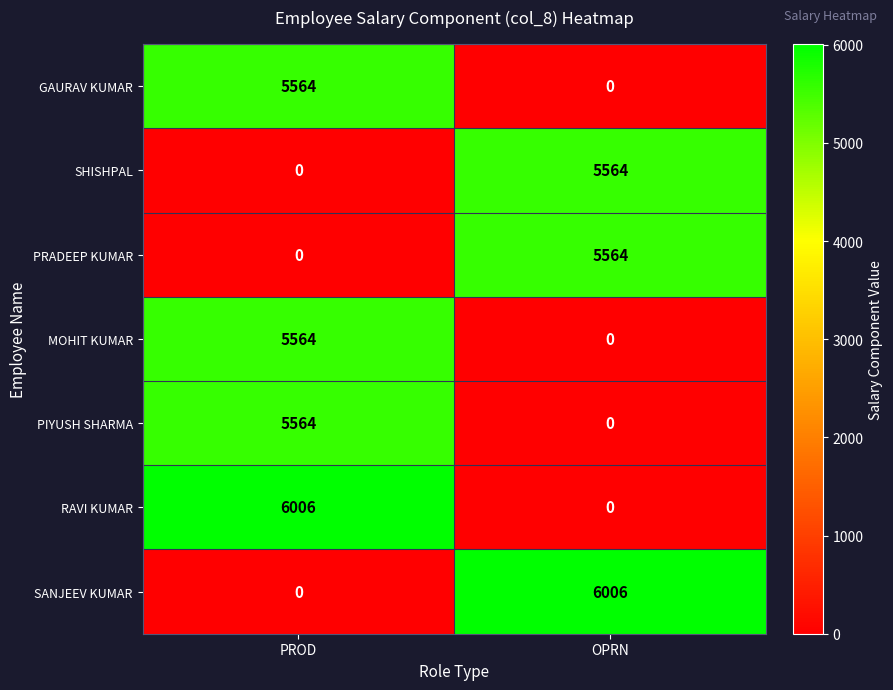

How many values in PRADEEP KUMAR are above zero?

1